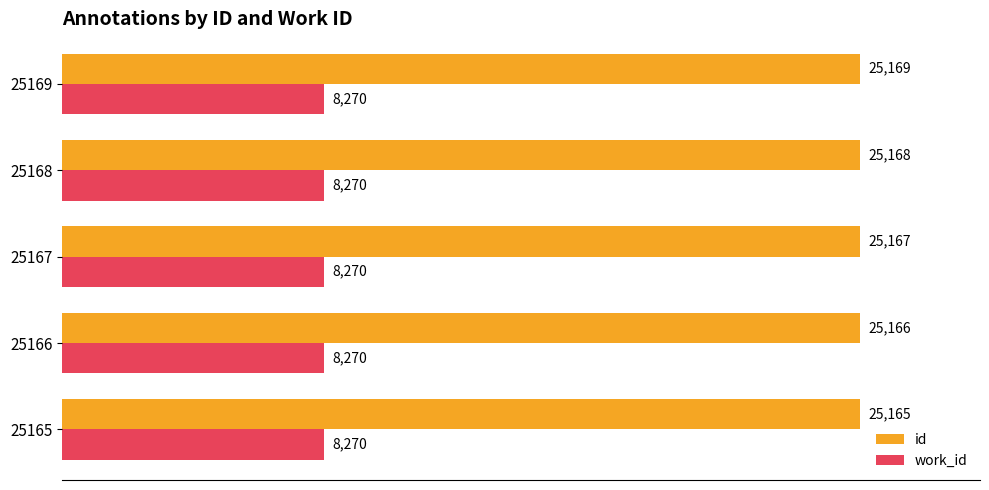

What is the highest value of the id series?

25169